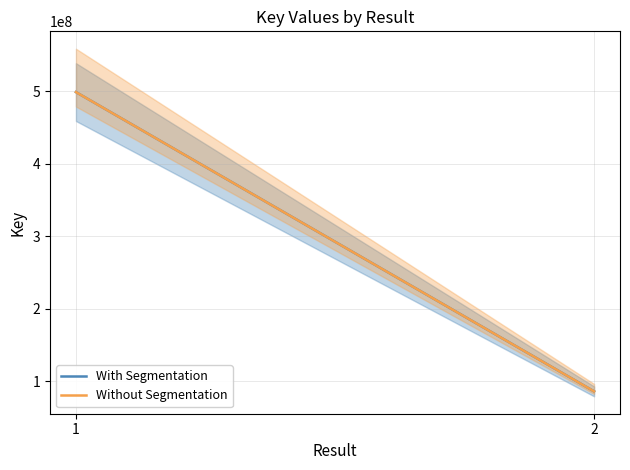

What is the value of the With Segmentation point at the 2nd from the left?

85802762